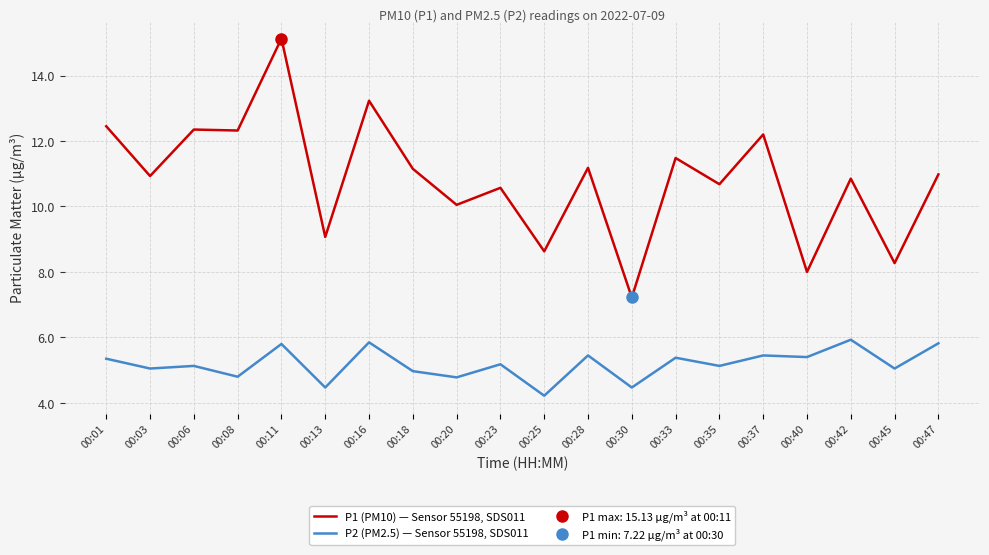

Between 00:01 and 00:28, which is larger?

00:01